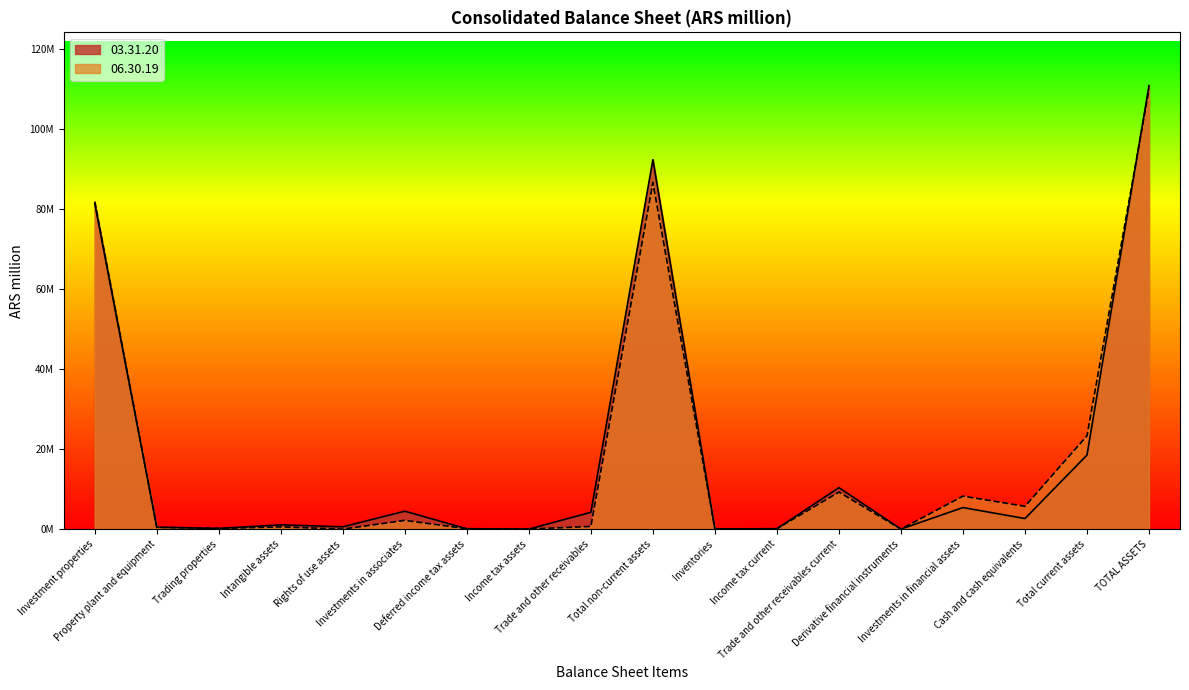

Is it true that 03.31.20 equals 92300555 at Total non-current assets?

True